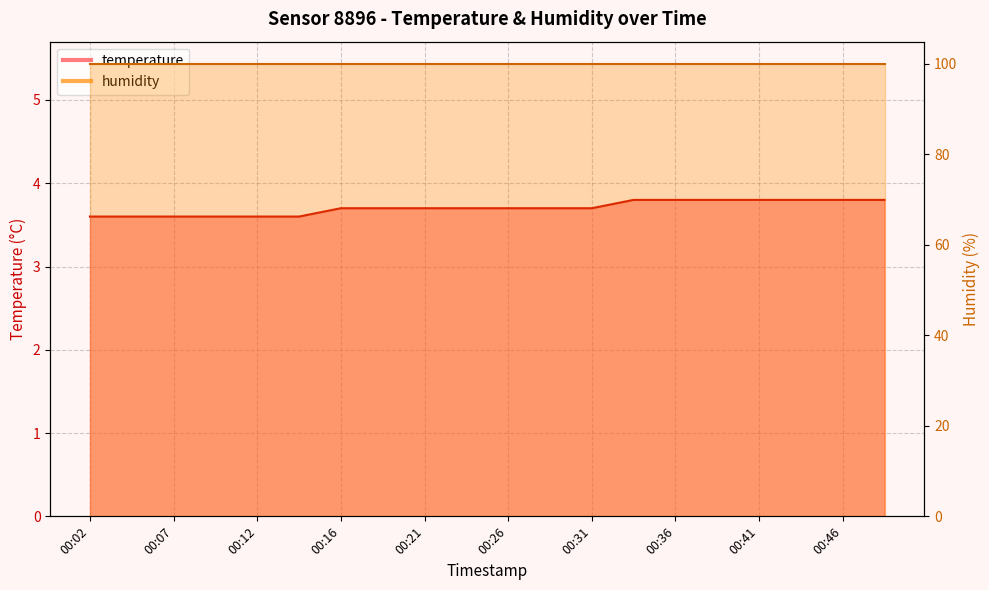

Does the chart display data point markers on the line(s)?

No